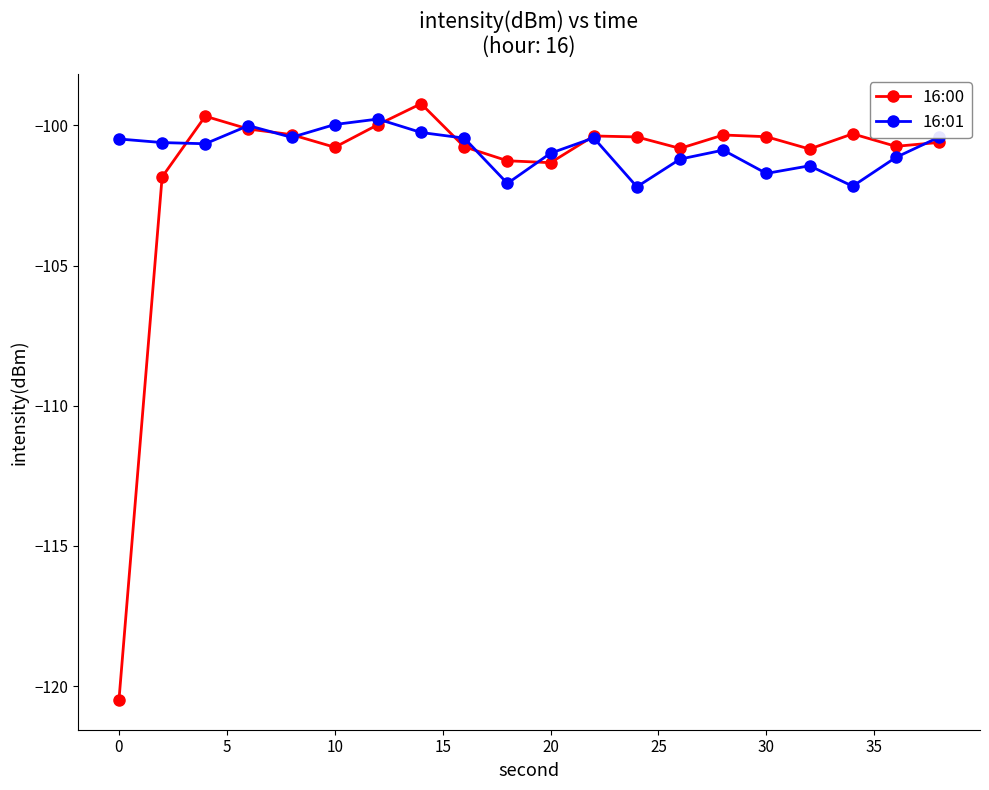

What is the maximum value for 16:00?

-99.2